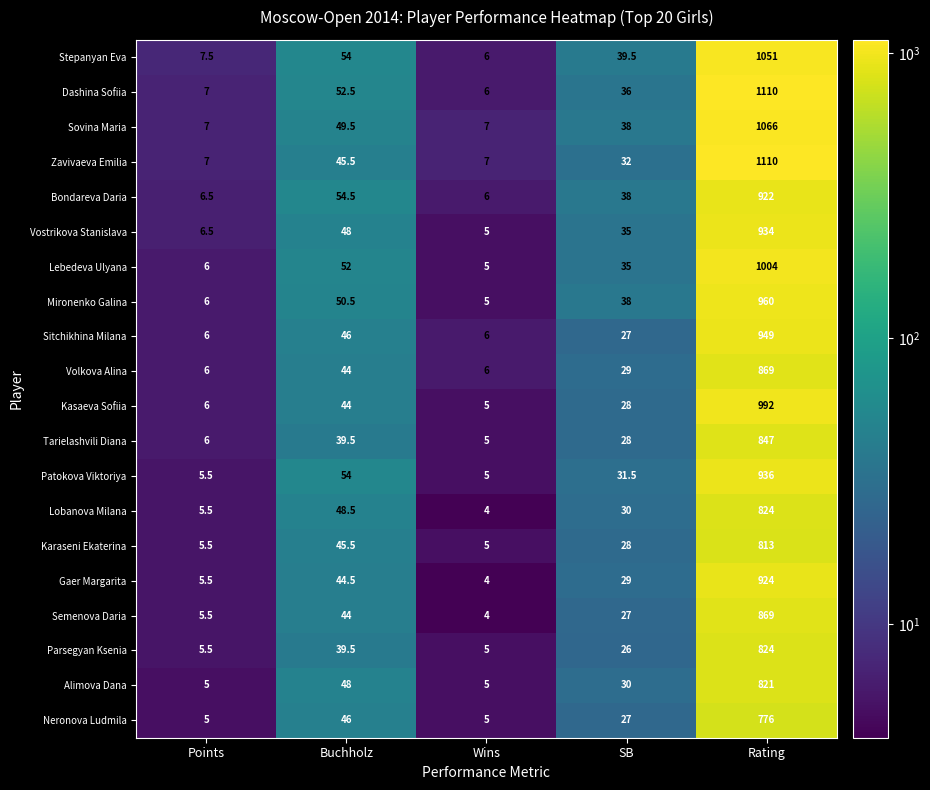

What is the difference between the second highest and second lowest values in the Patokova Viktoriya series?

48.5